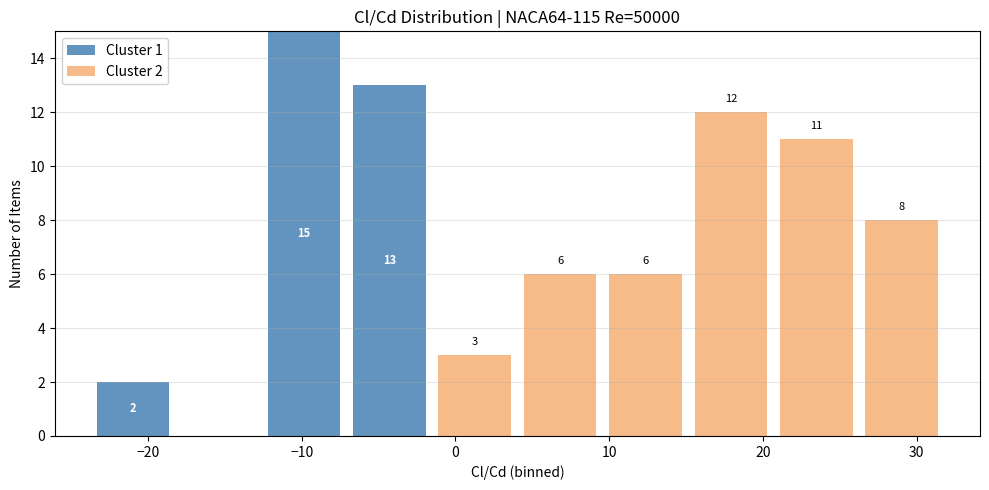

Which range on the x-axis has the tallest stacked bar (by total height)?

-13 to -7